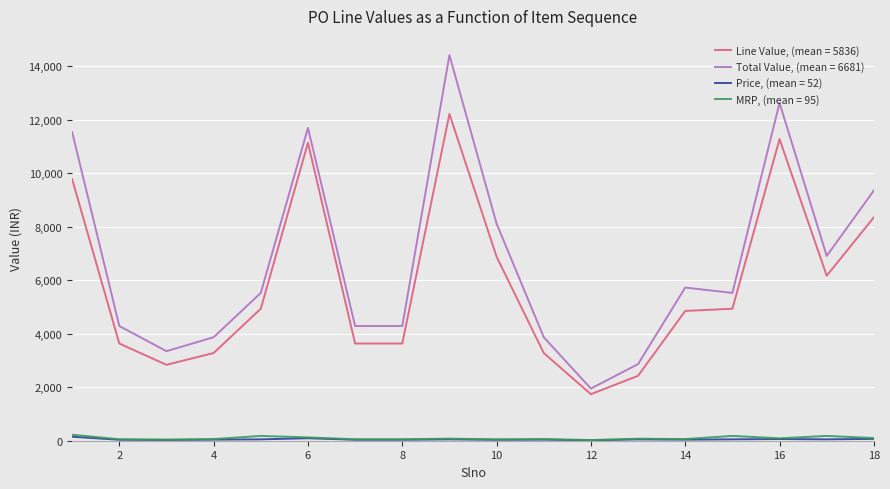

True or false: MRP, (mean = 95) and Total Value, (mean = 6681) intersect in this chart.

False